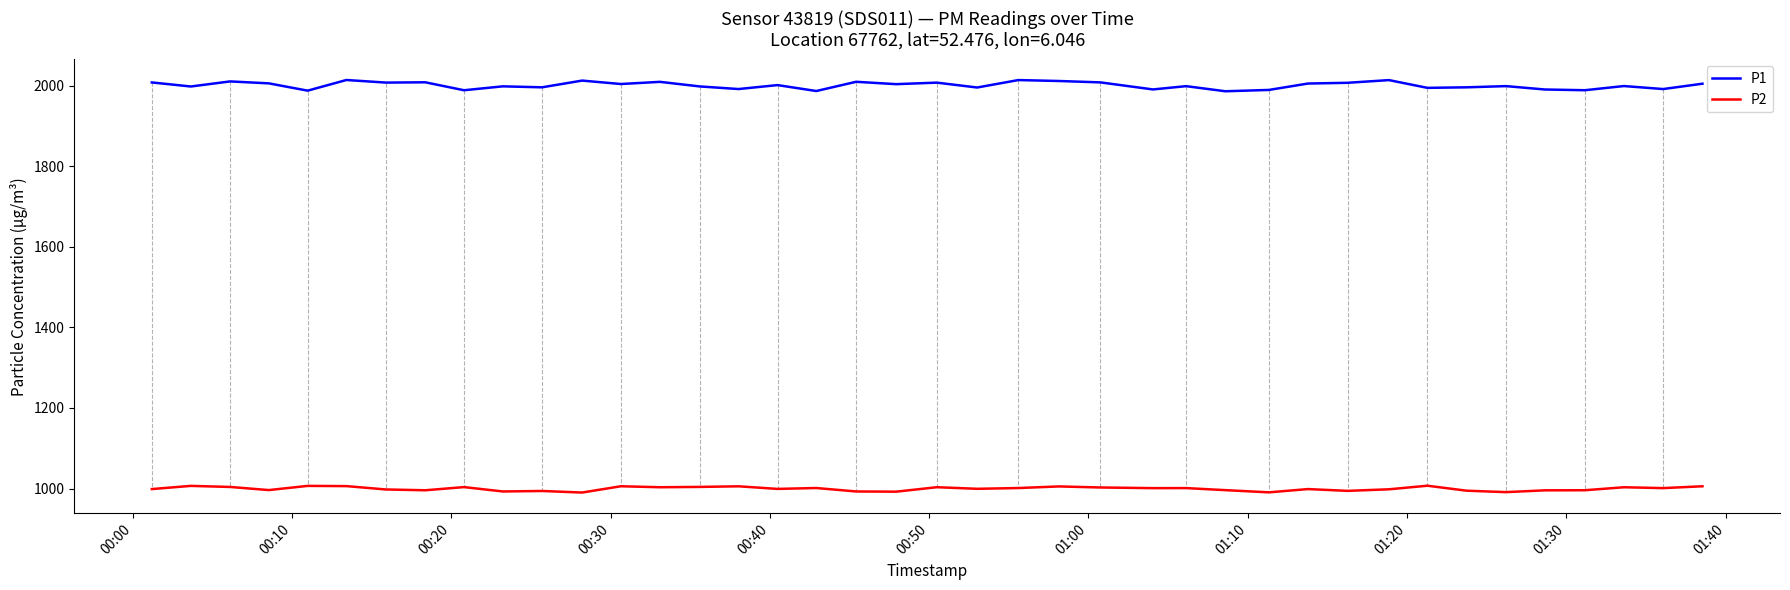

What is the highest value of the P1 series?

2014.2